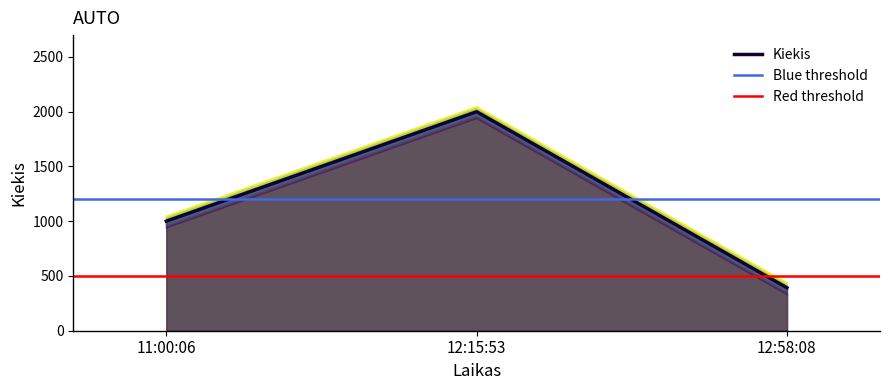

The value at 12:58:08 is 332. True or false?

True